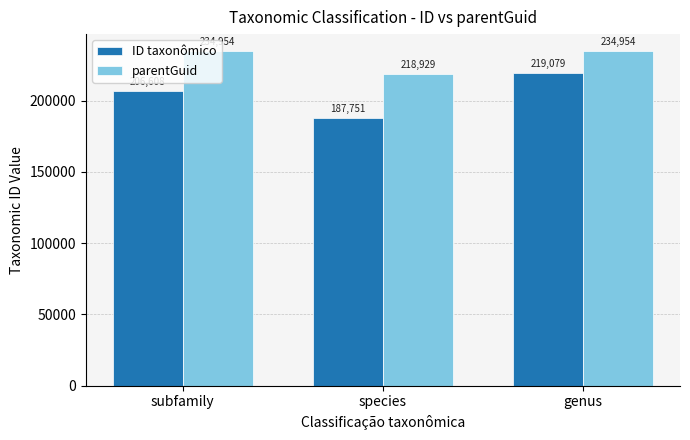

How many data points in ID taxonômico are less than 206608?

1